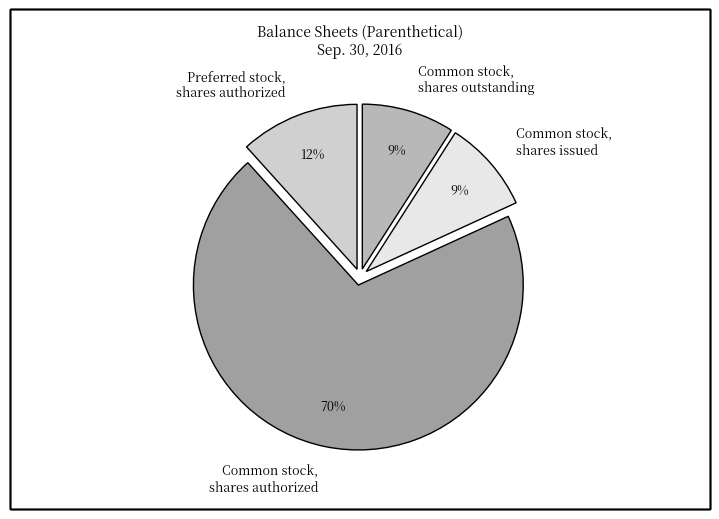

Which slice is the largest?

Common stock, shares authorized